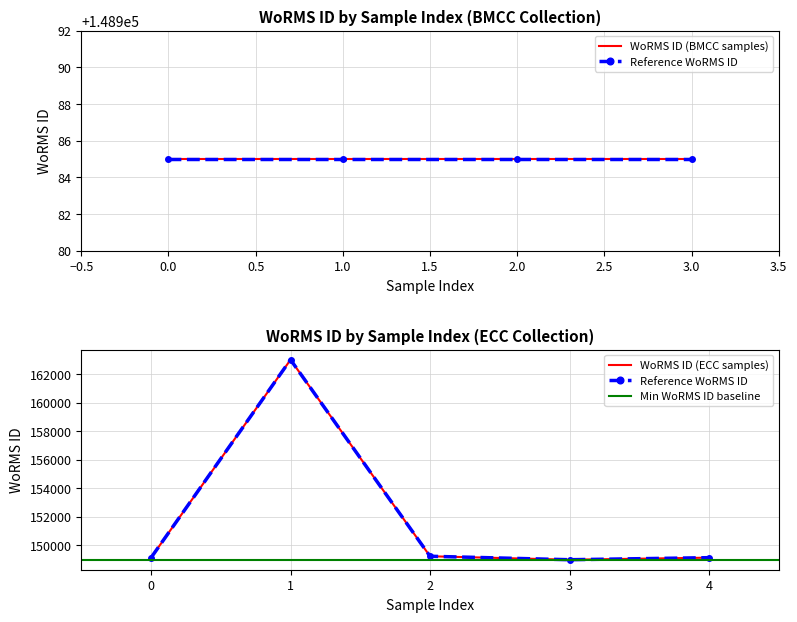

Does the chart have visible grid lines?

Yes